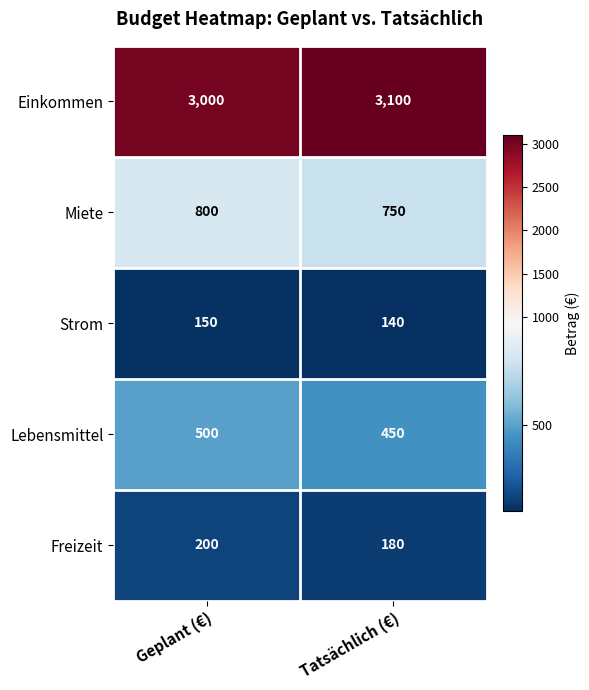

What is the spread (max minus min) of values at Tatsächlich (€)?

2960